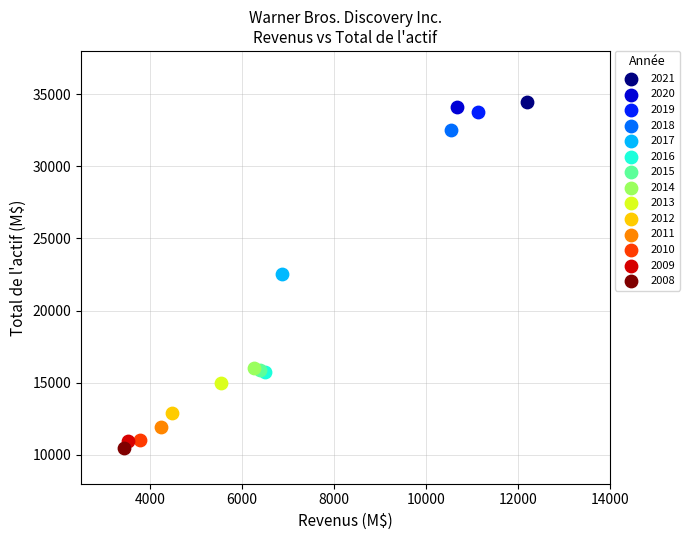

Which series contains the highest Y value?

2021